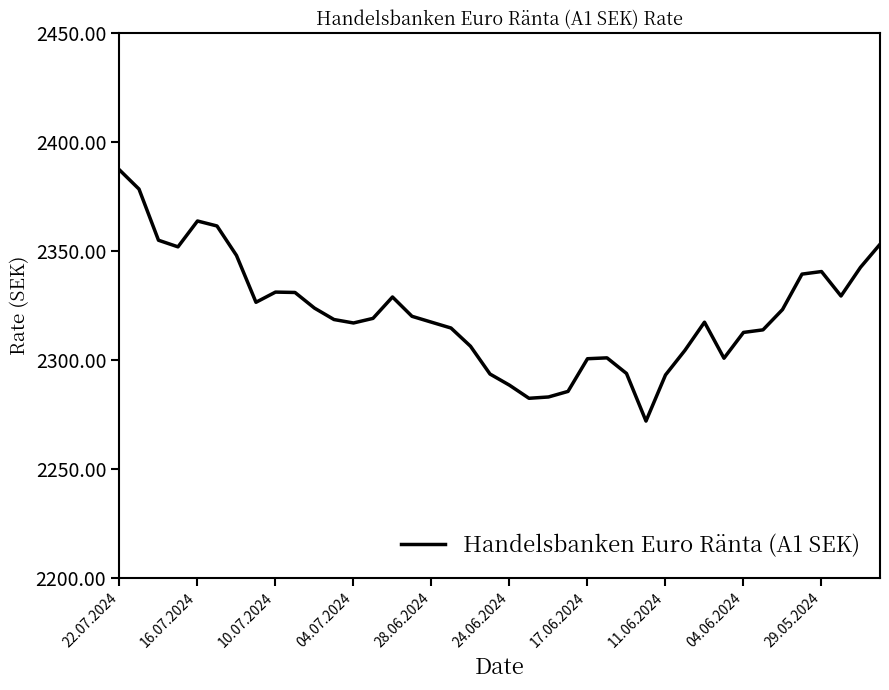

What is the maximum value shown in the chart?

2387.3